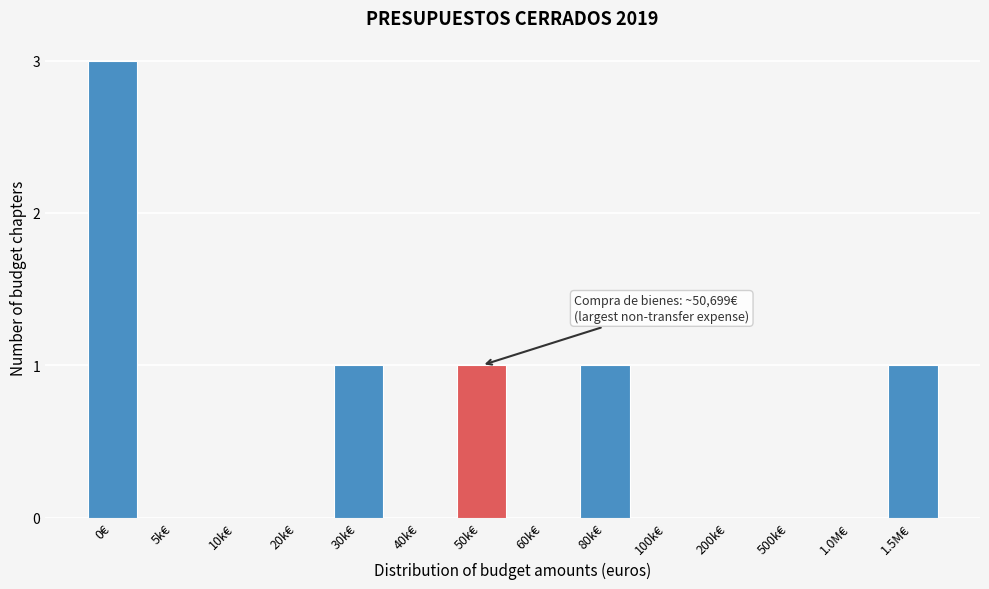

Reading right to left, extract all data points from this chart.

1.5M€=1	1.0M€=0	500k€=0	200k€=0	100k€=0	80k€=1	60k€=0	50k€=1	40k€=0	30k€=1	20k€=0	10k€=0	5k€=0	0€=3